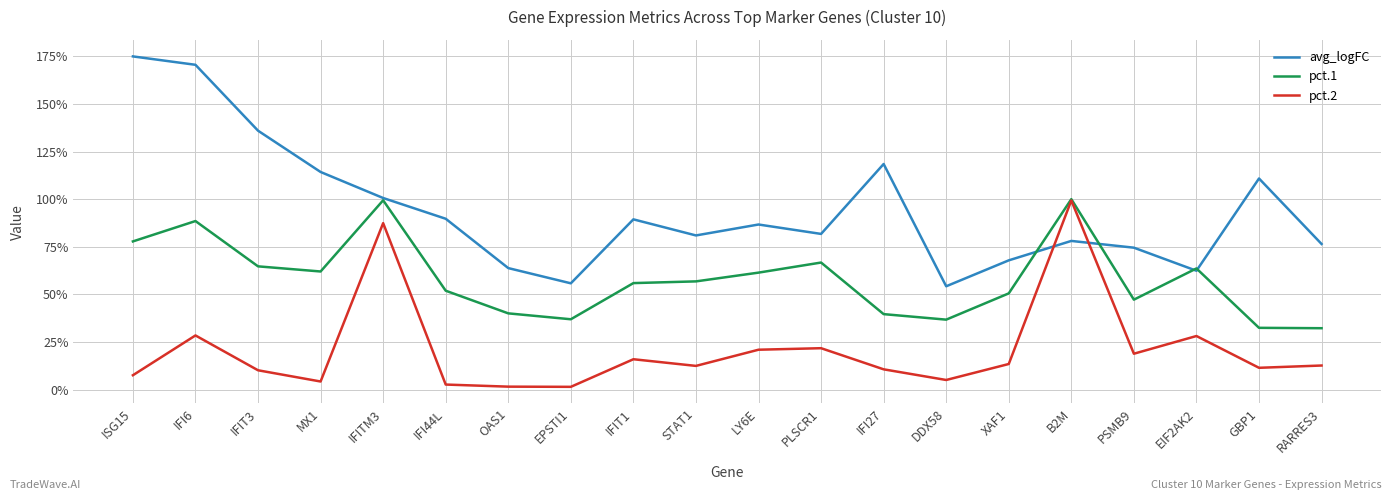

After their last crossing, which series has the higher values: pct.1 or avg_logFC?

avg_logFC